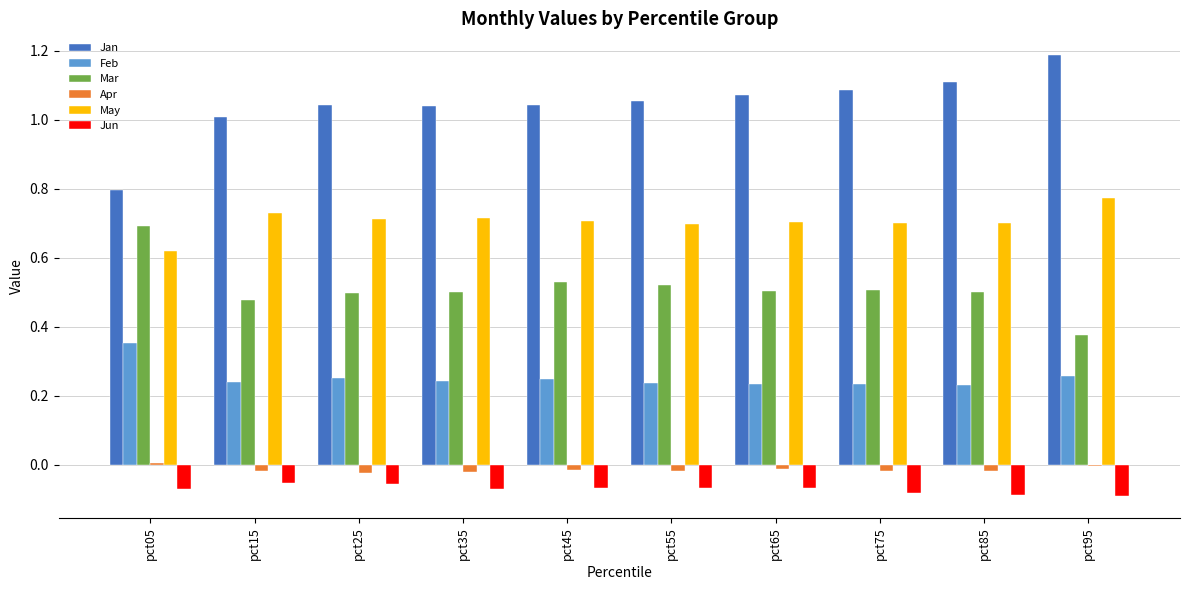

Which series has the largest total across all categories?

Jan